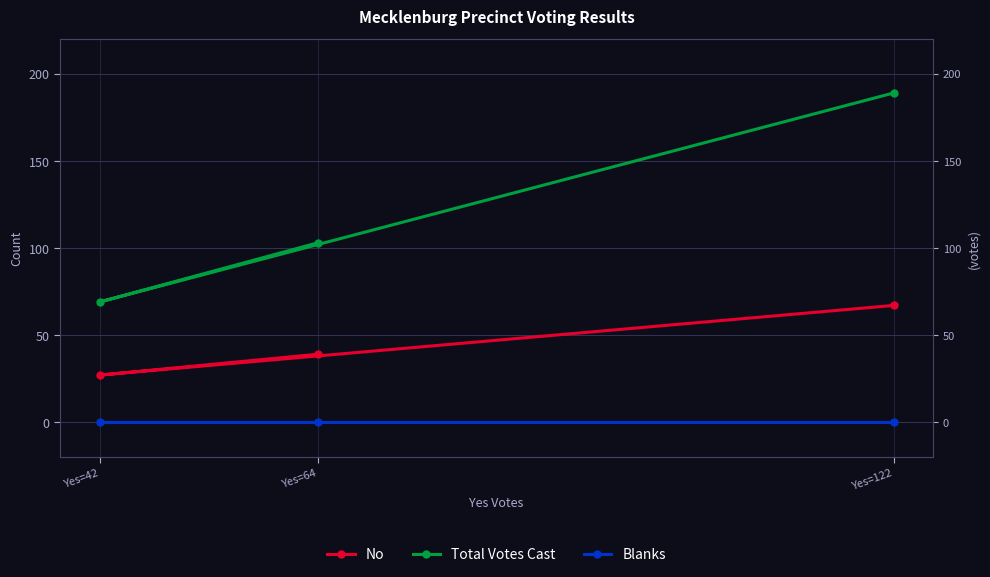

Rank the categories by Blanks value from lowest to highest.

Yes=122, Yes=42, Yes=64